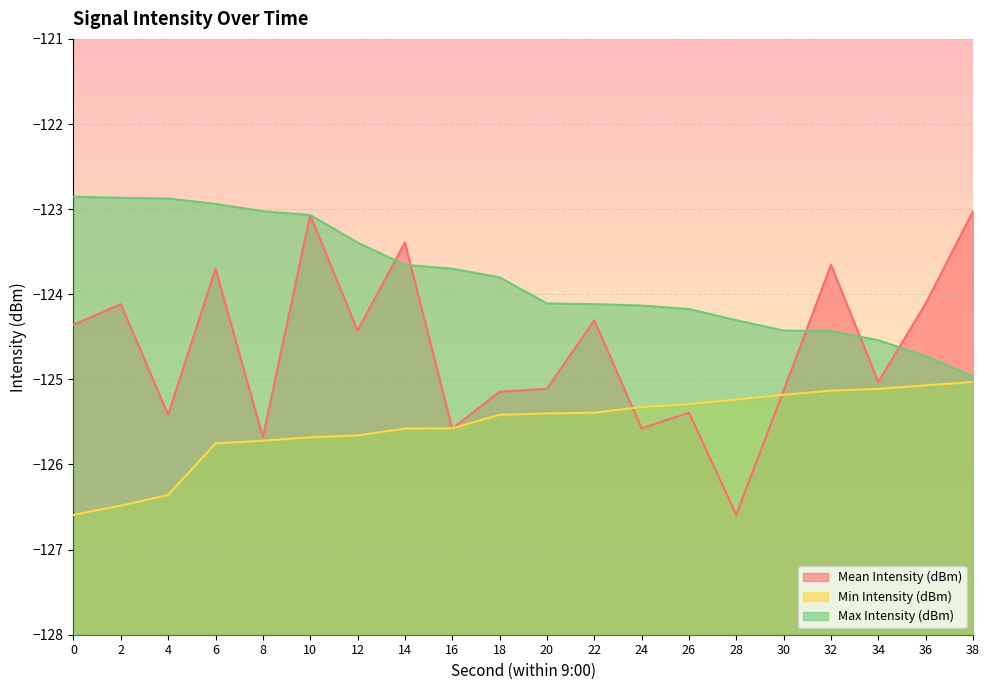

At which label does Min Intensity (dBm) reach its peak?

38